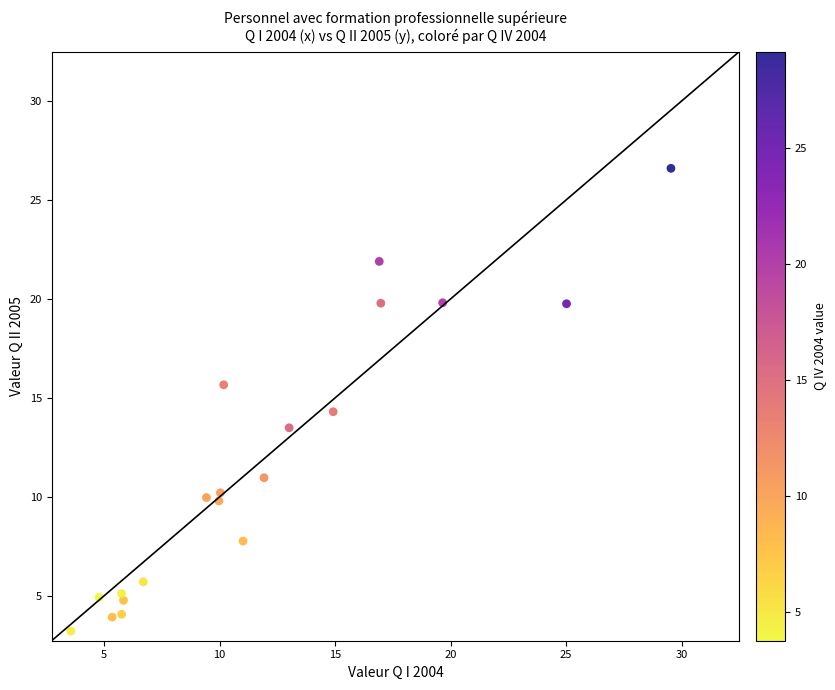

What is the range of Y values (max minus min)?

23.4